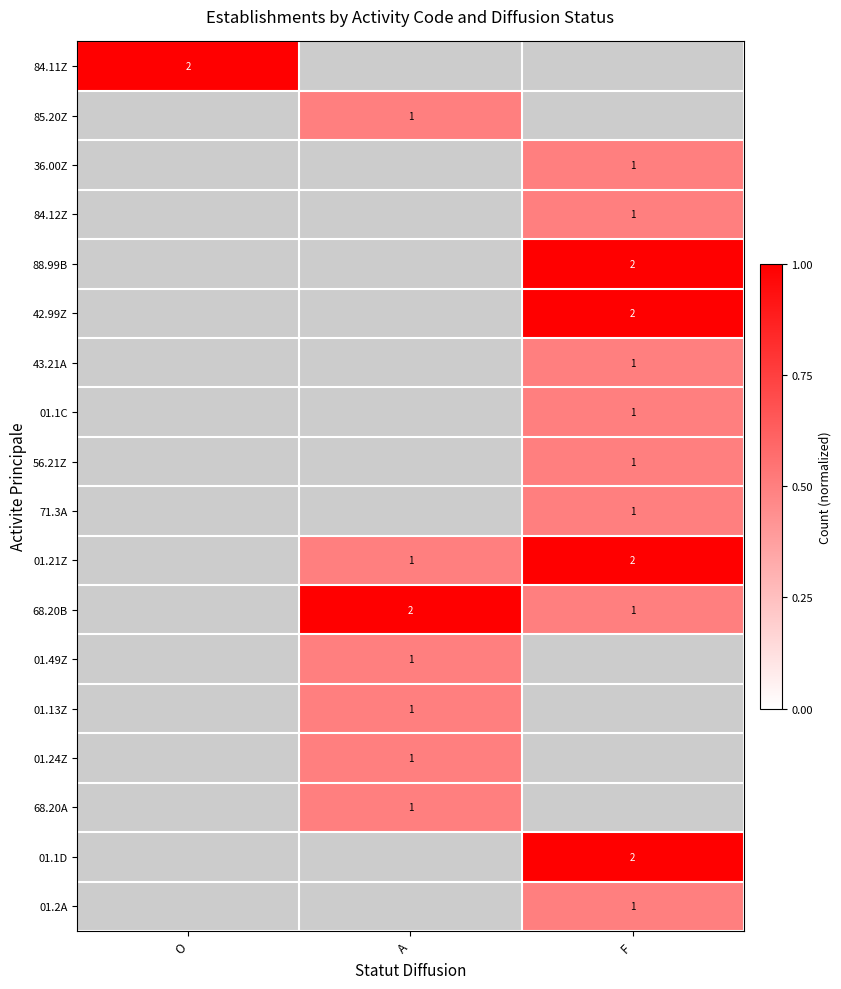

True or false: 01.49Z has a value of 1 at A.

True